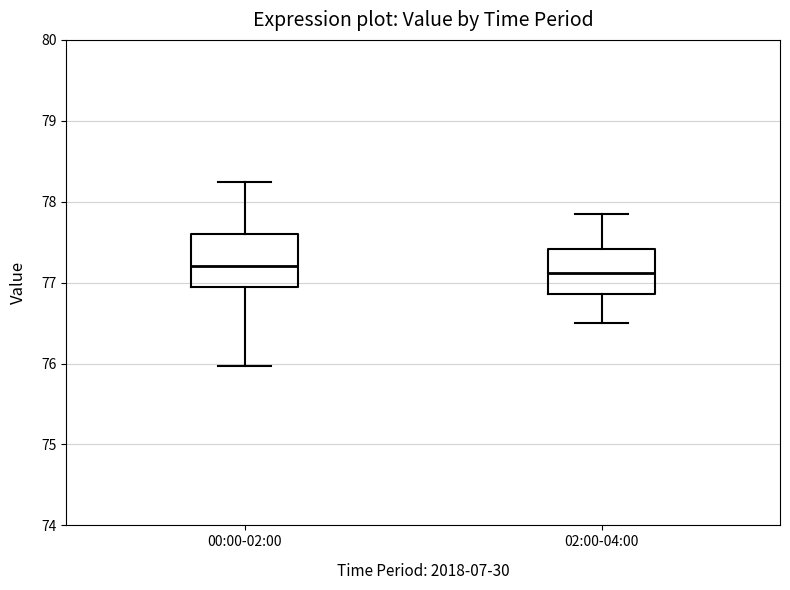

Comparing the boxes themselves (not the whiskers), which one is the tallest?

00:00-02:00